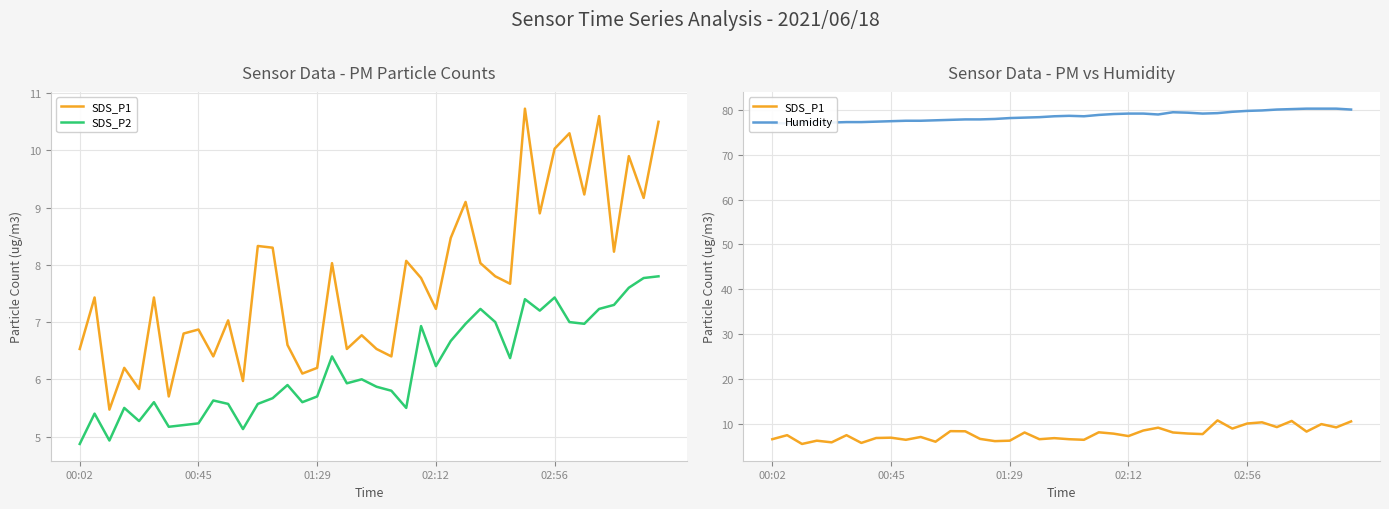

How many values in the Humidity series exceed 78?

24